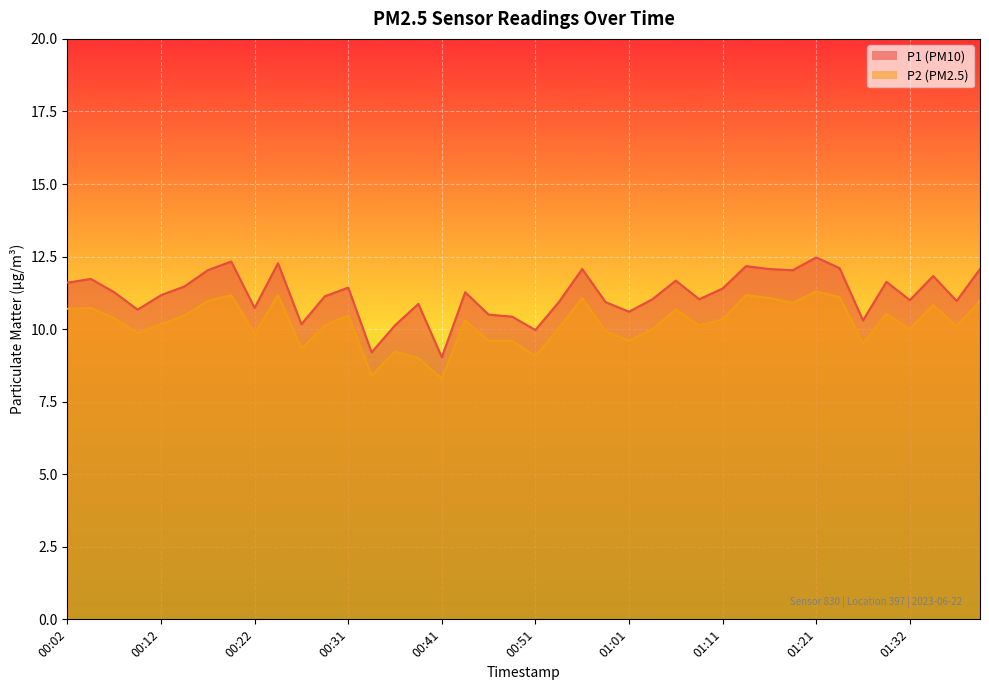

True or false: P2 and P1 intersect in this chart.

False